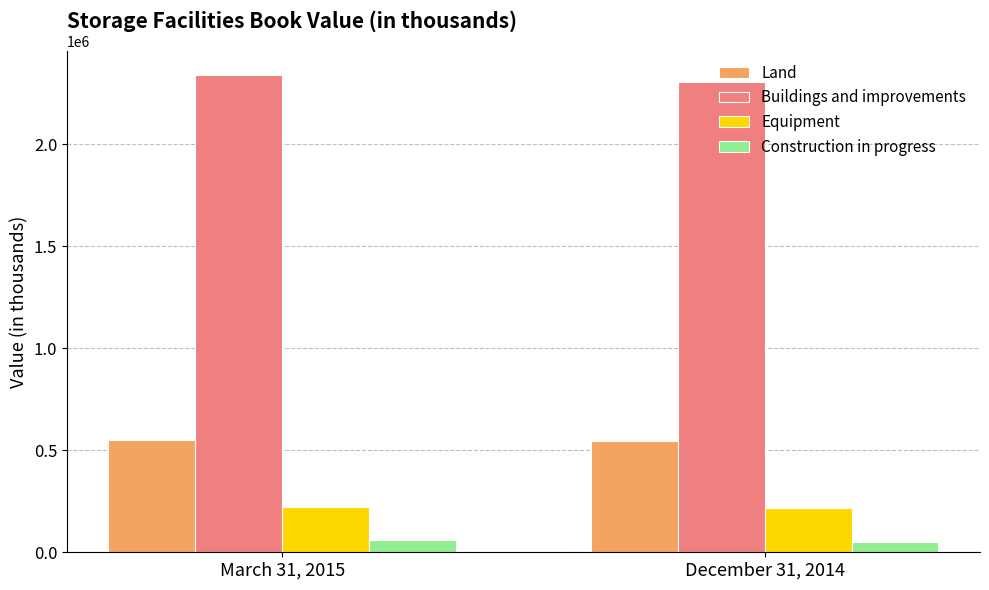

What is the difference between the highest and lowest values at March 31, 2015?

2276798